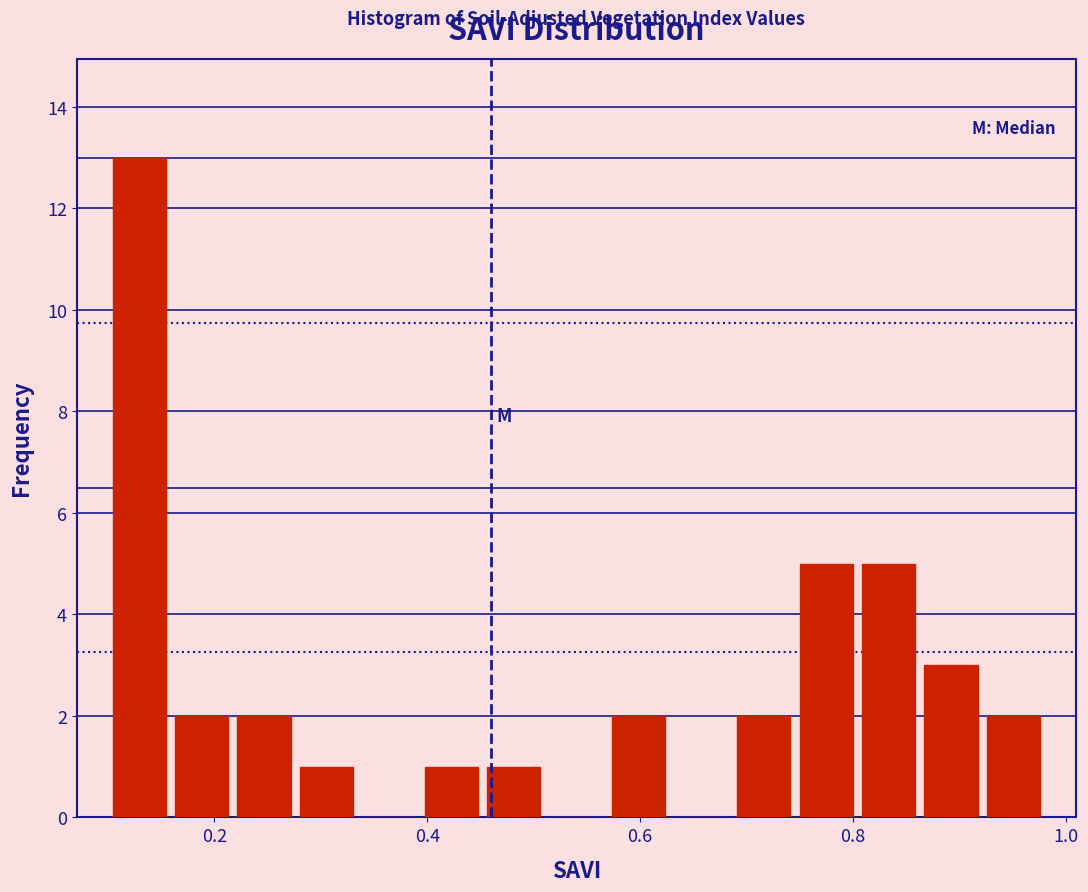

Around what value on the x-axis is the tallest bar? Give the approximate position of its centre, as read against the axis.

0.12